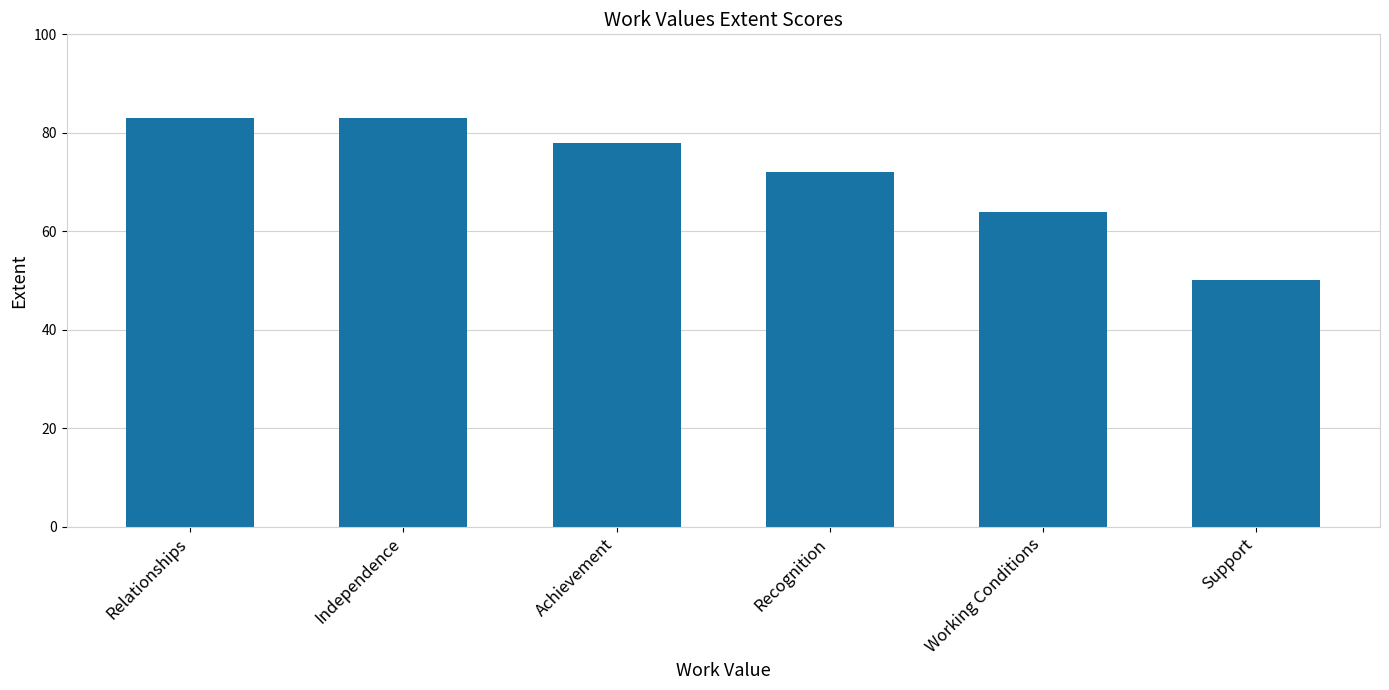

What is the sum of the values at Working Conditions and Recognition?

136